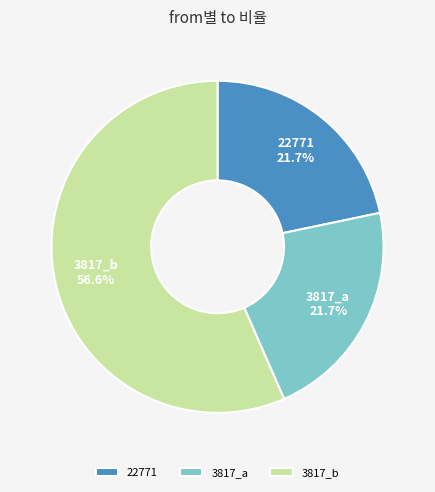

Which has a higher value, 3817_b or 22771?

3817_b